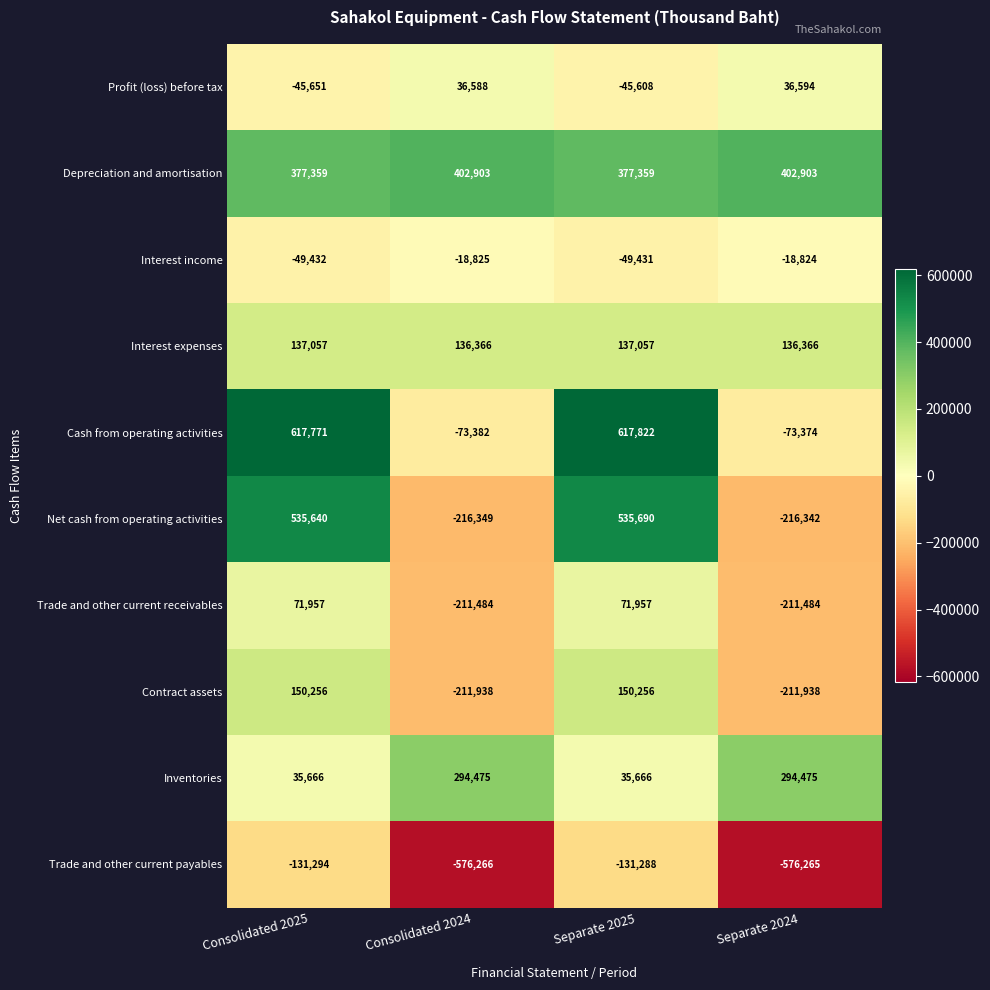

Which label corresponds to the smallest value in the chart?

Consolidated 2024